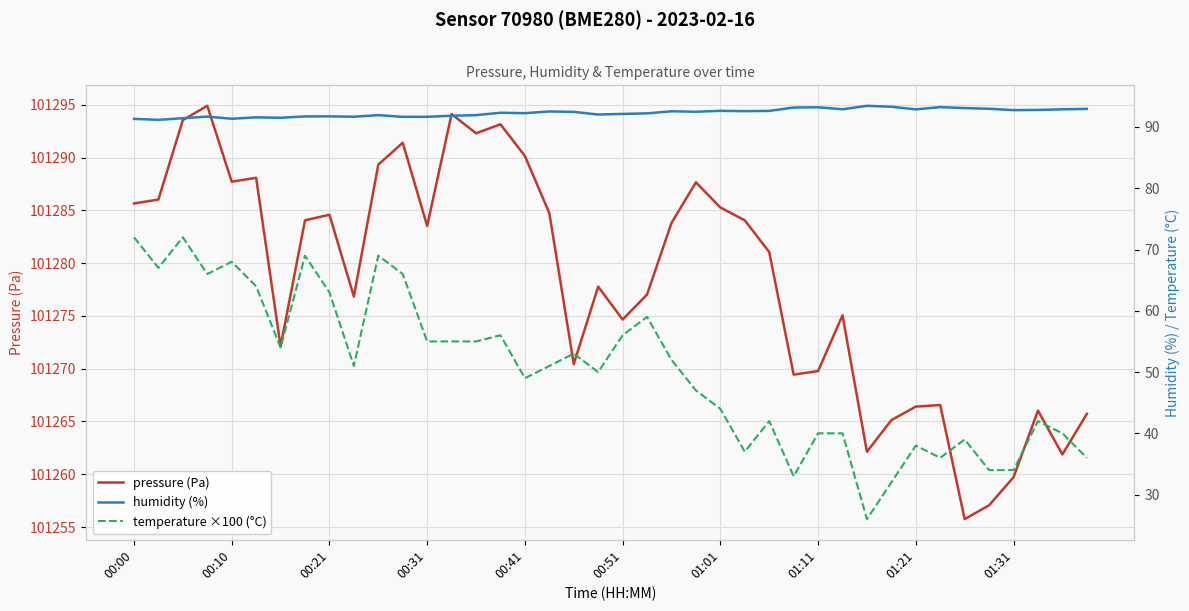

What is the minimum value for pressure (Pa)?

101255.8